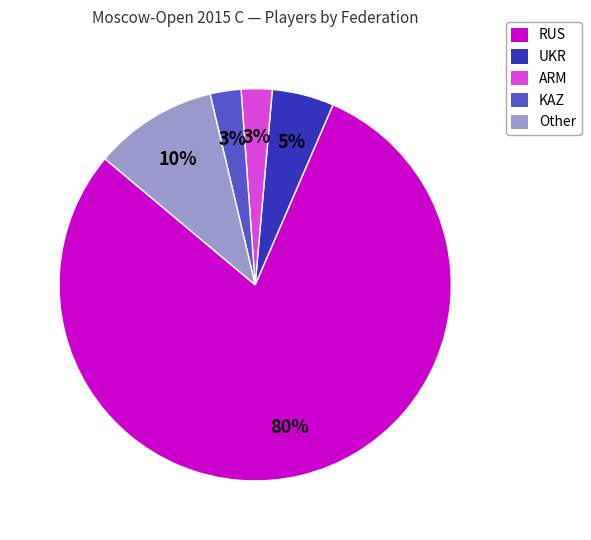

Is it true that RUS is 90% of the pie?

False